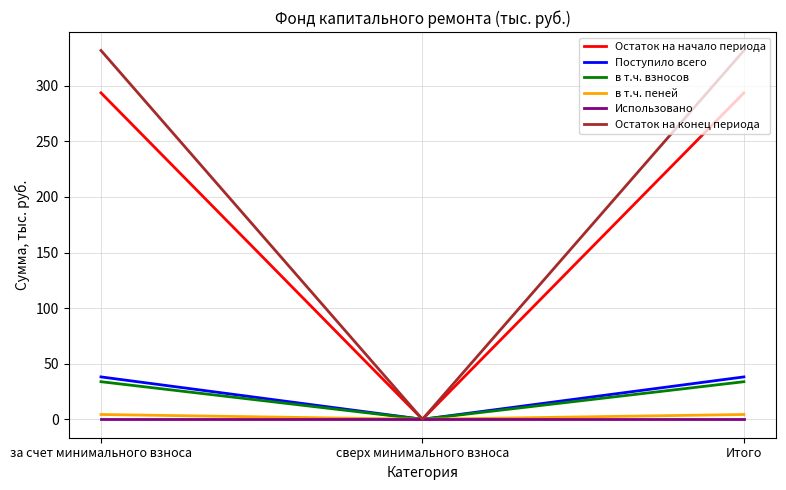

At how many categories does at least one series exceed 108?

2